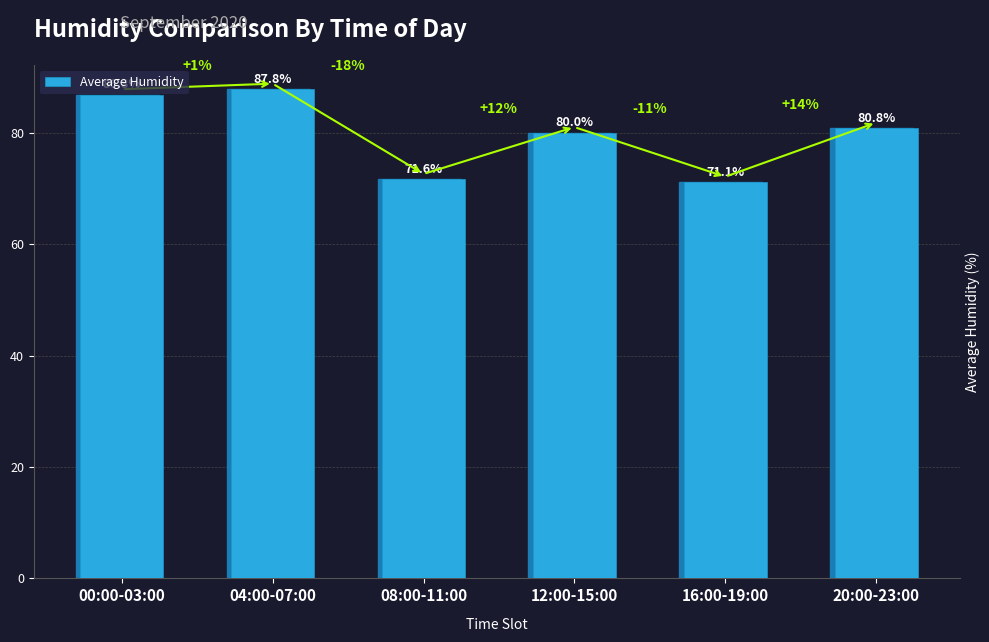

Between 00:00-03:00 and 12:00-15:00, which is larger?

00:00-03:00